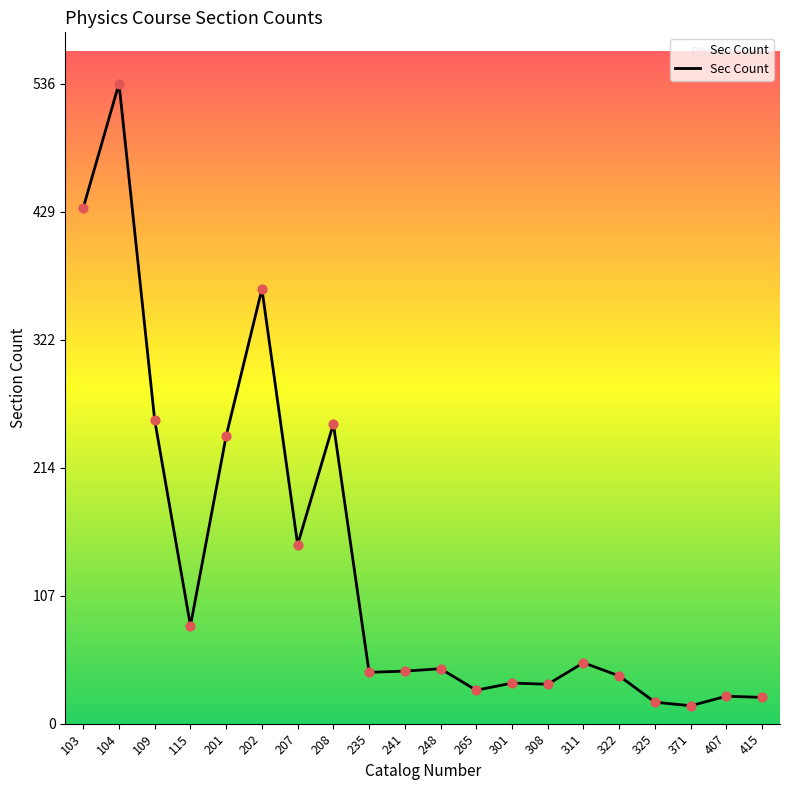

What is the change in value from 308 to 311?

+18